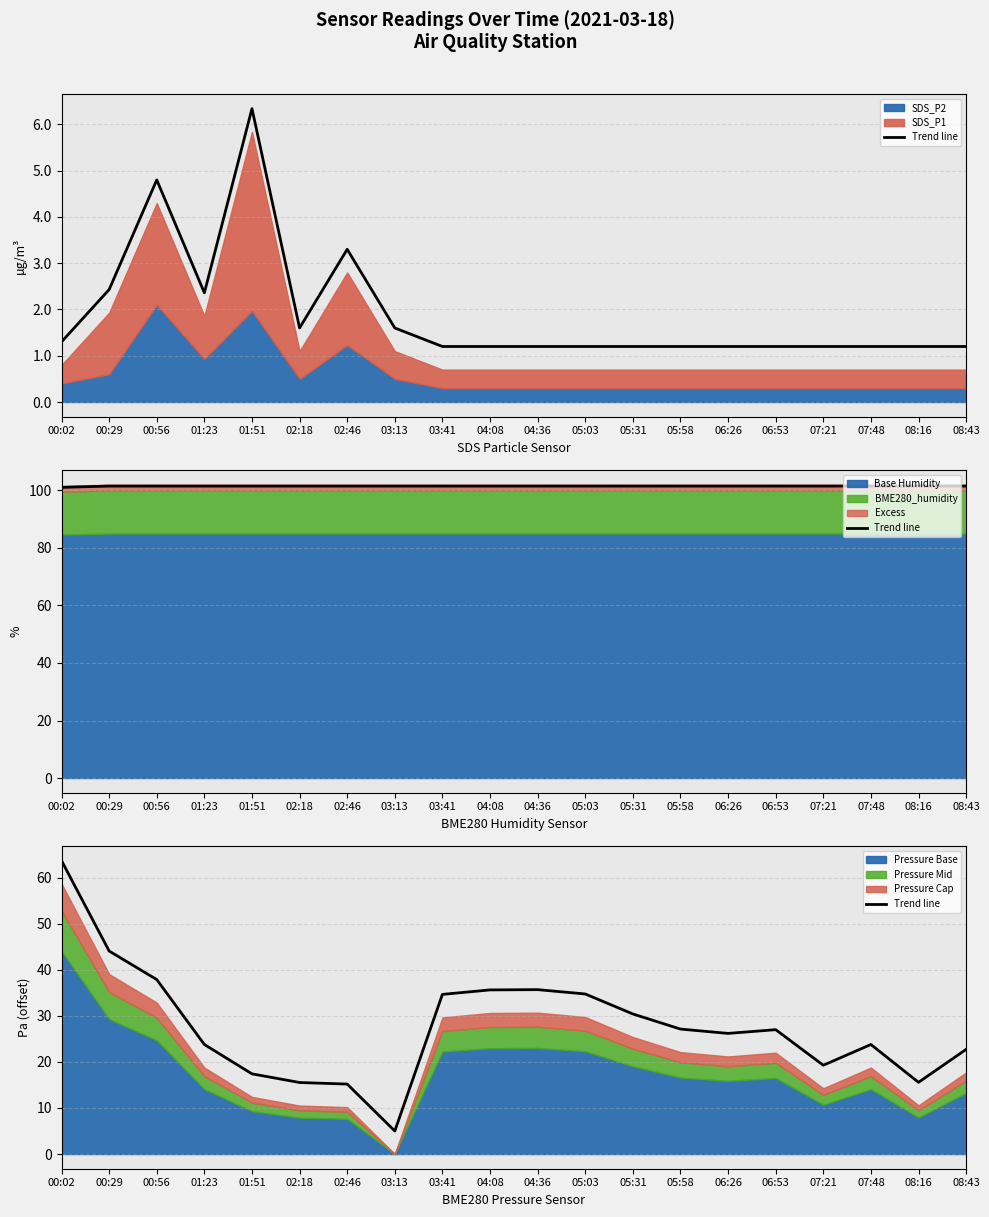

At which category does the data reach its first local peak?

04:36